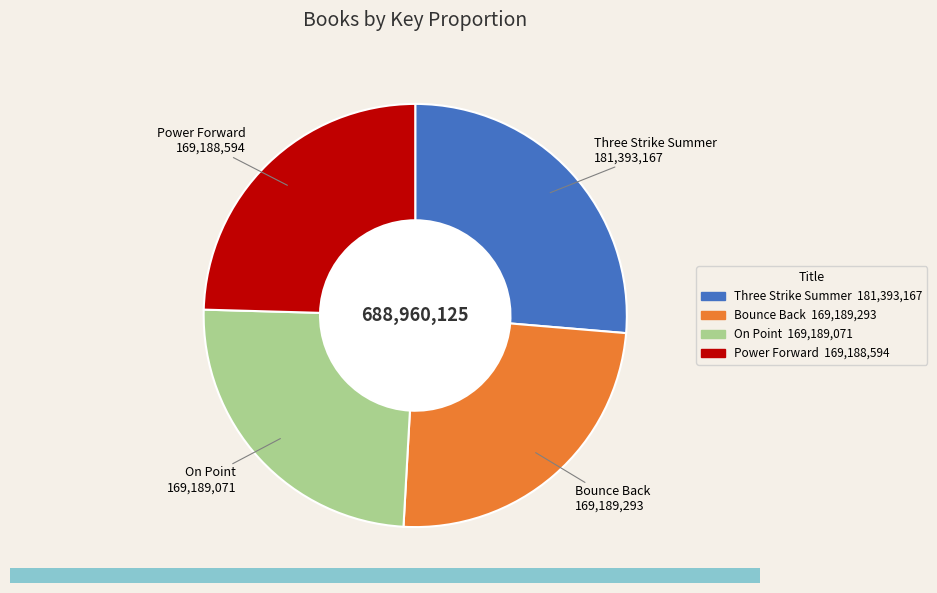

Which category has the biggest portion of the pie?

Three Strike Summer